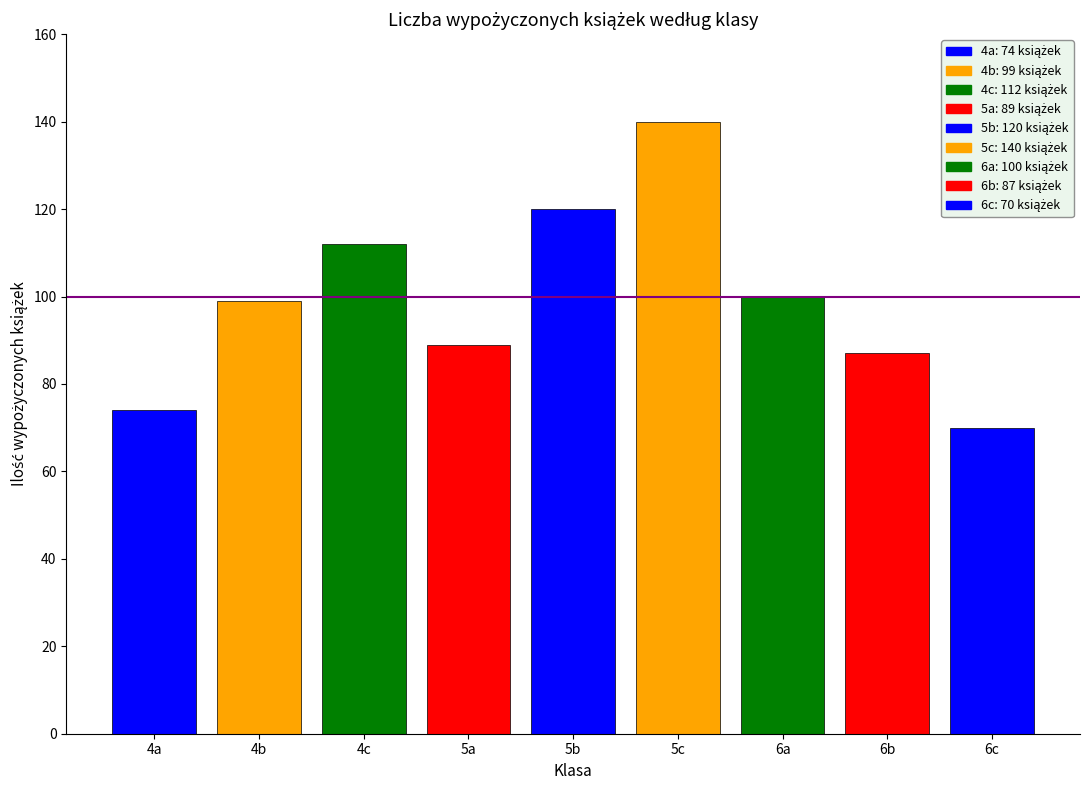

What is the average value?

99